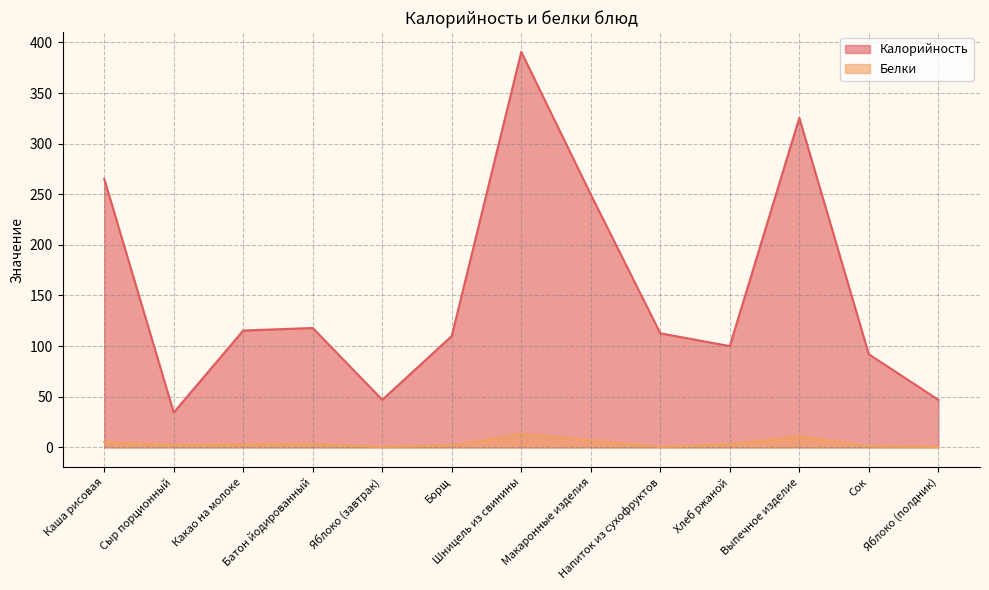

The Калорийность series shows 115.4 at Какао на молоке. True or false?

True